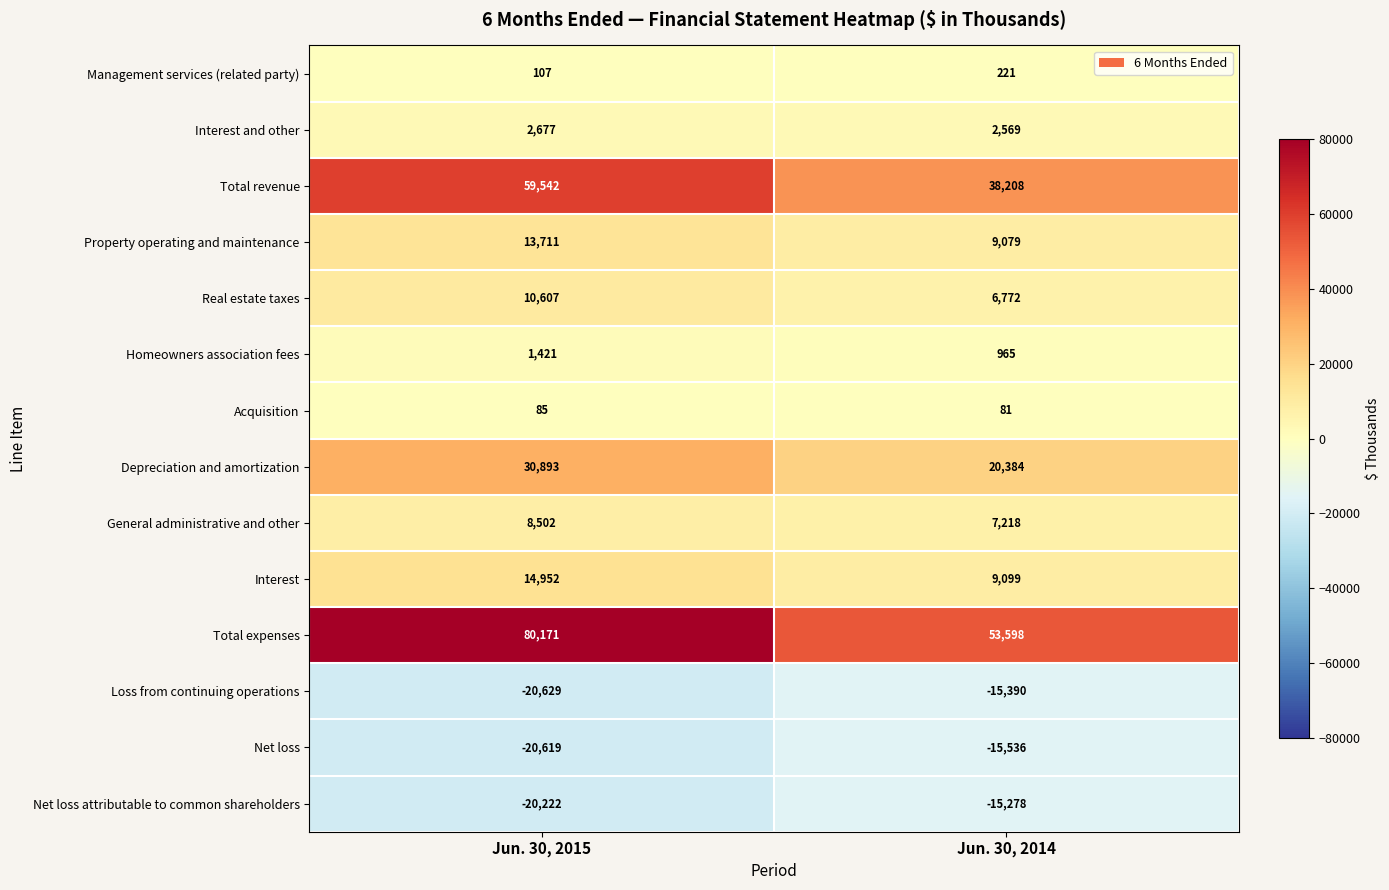

What is the difference between the Total expenses values at Jun. 30, 2014 and Jun. 30, 2015?

26573